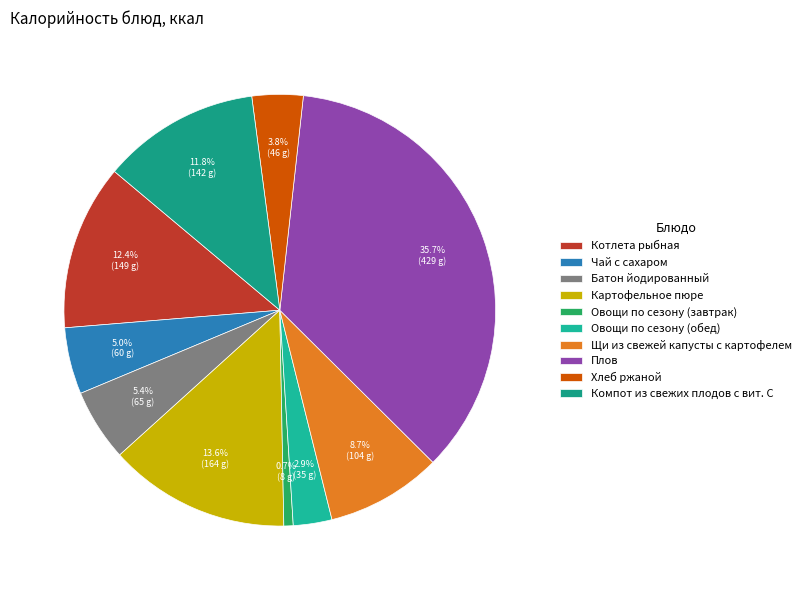

To the nearest percent, what portion does Котлета рыбная represent?

12%